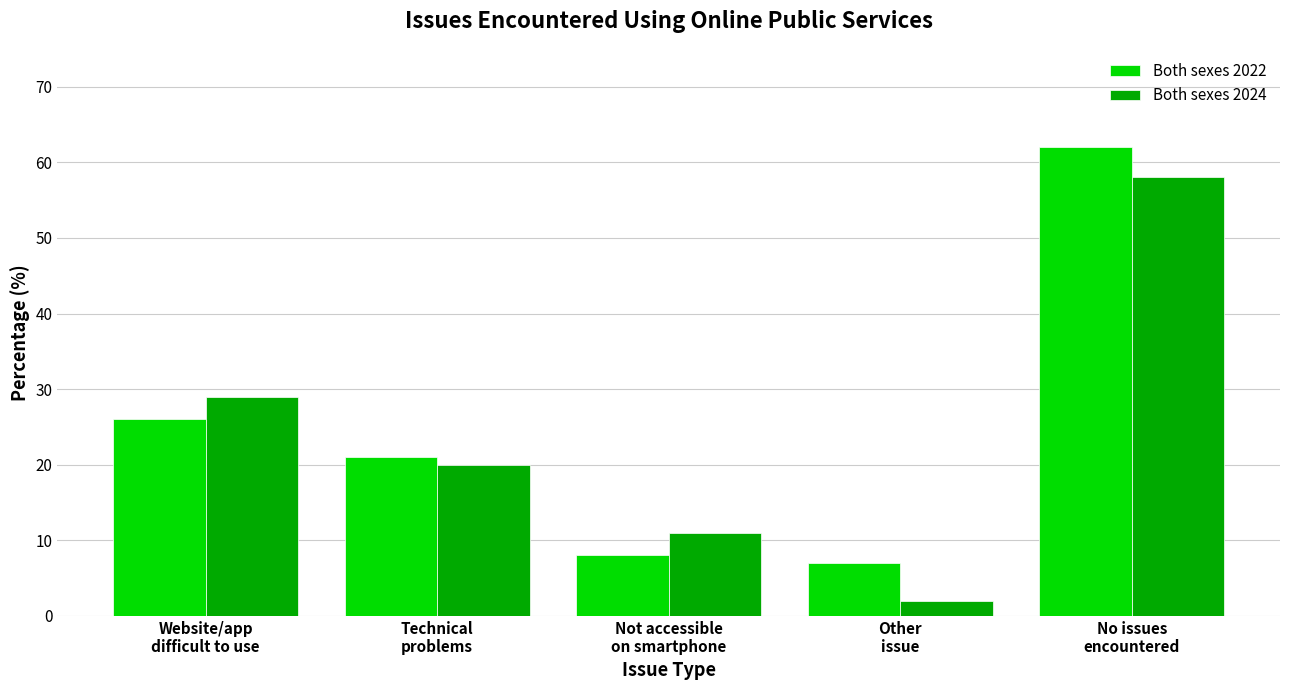

At Not accessible
on smartphone, list the series in order from largest to smallest.

Both sexes 2024, Both sexes 2022